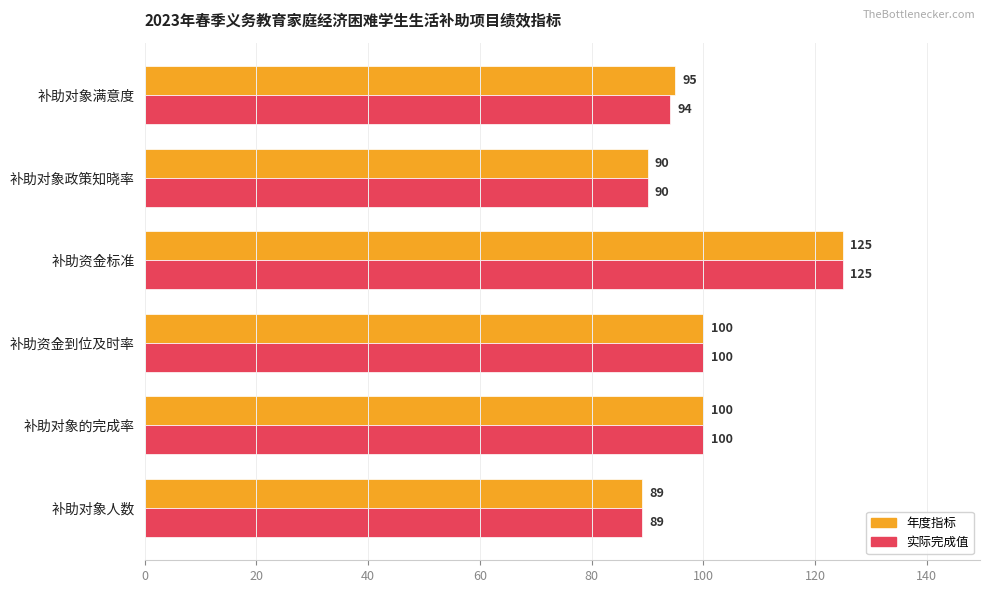

What is the sum of all 实际完成值 values?

598